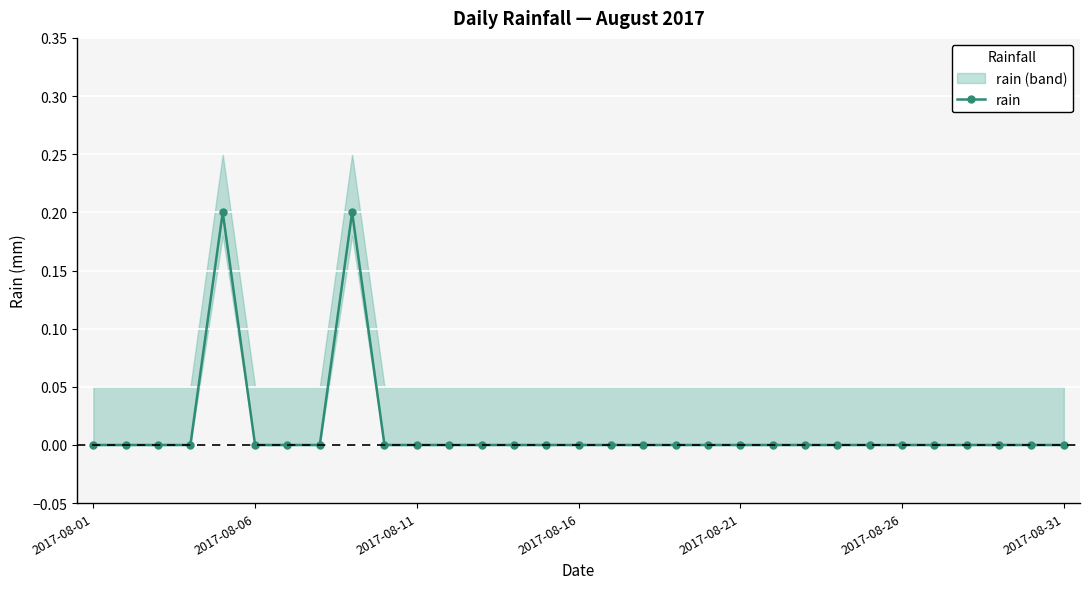

Which has a higher value, 13 or 8?

8